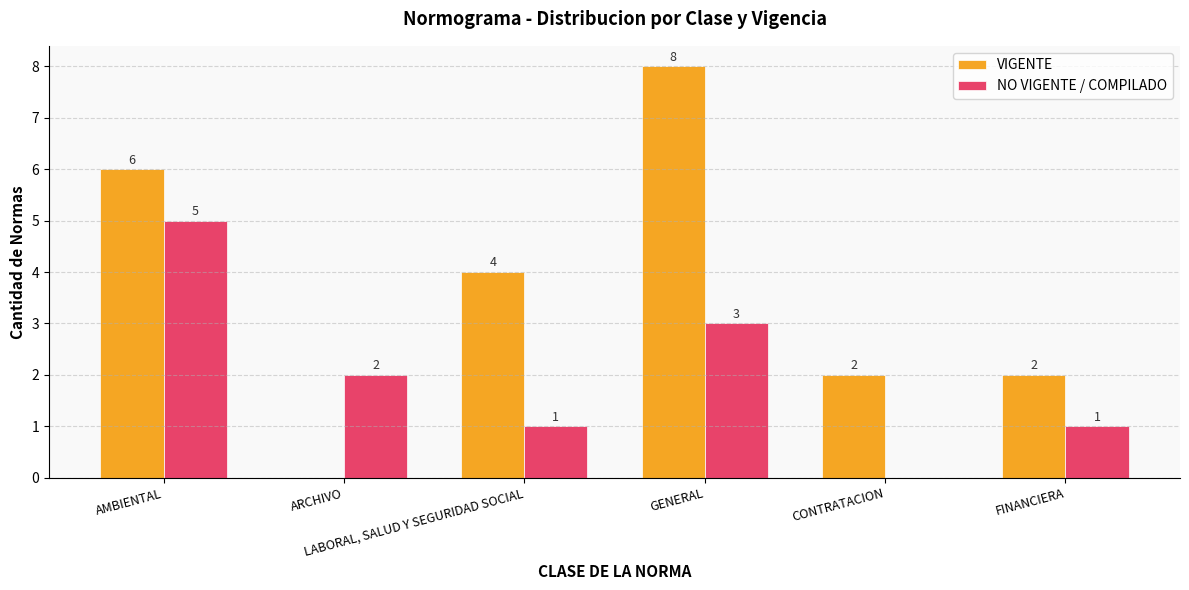

How many groups of bars are there?

6